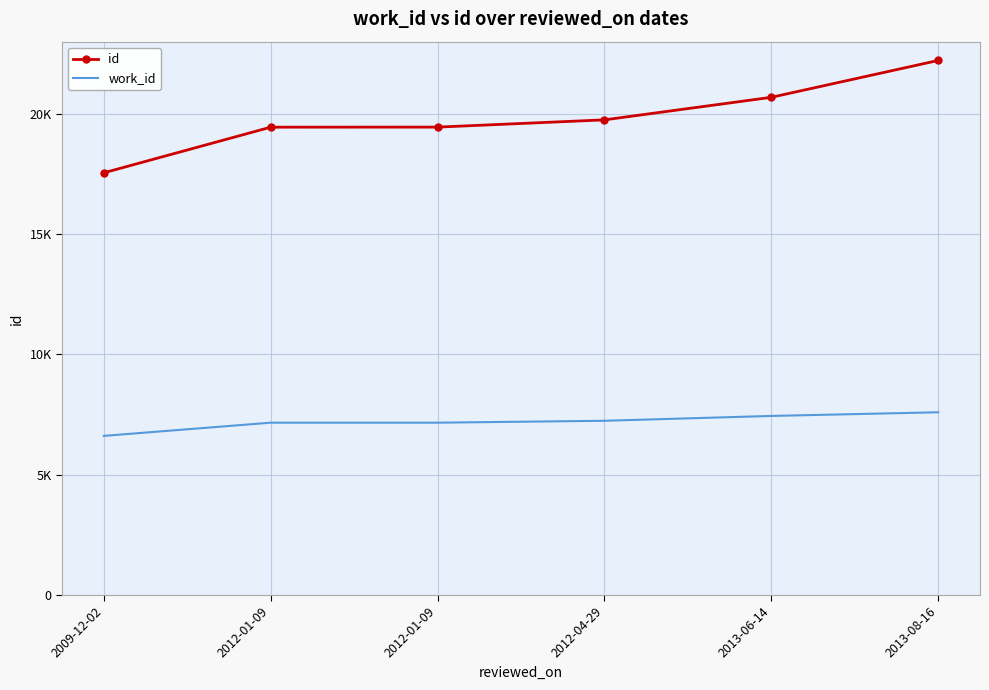

What are all the series names shown in the legend?

id, work_id